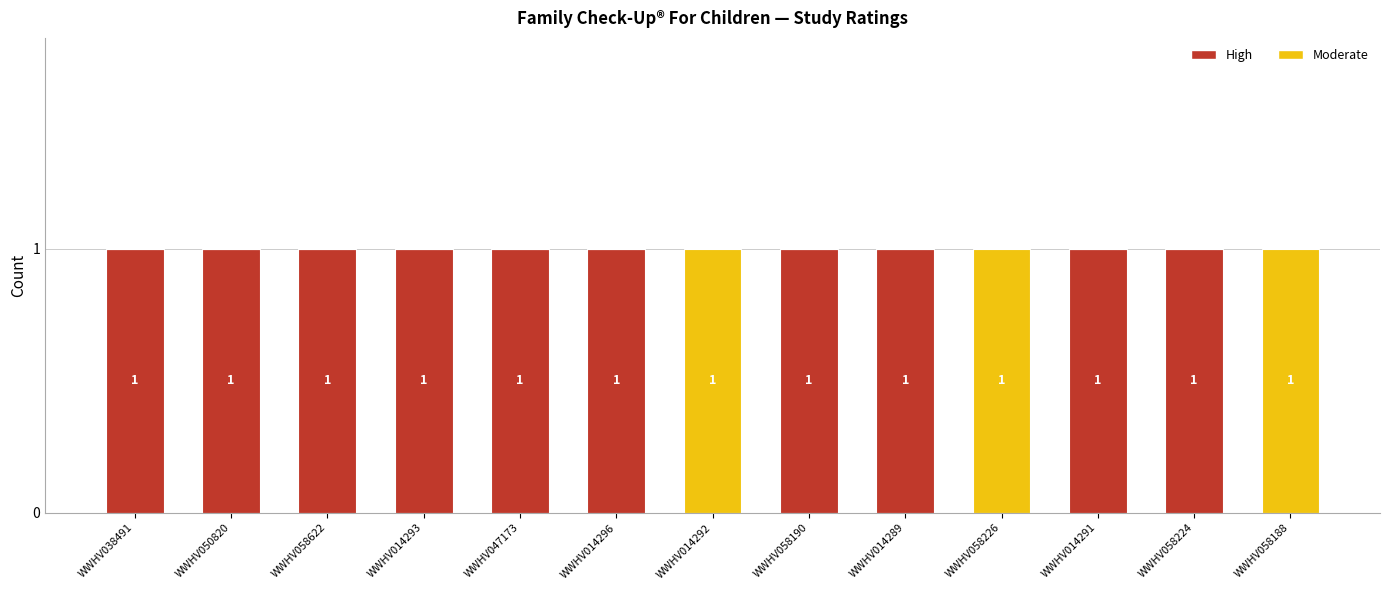

The value of High at WWHV014291 is 1. True or false?

True